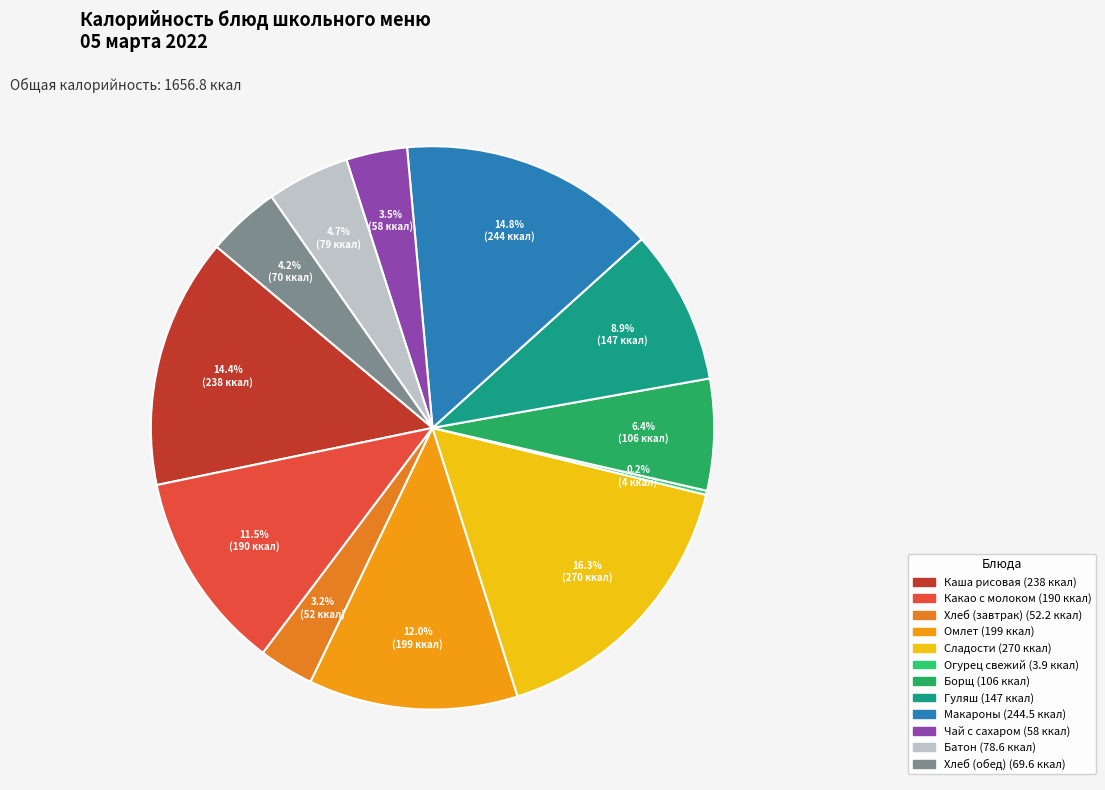

Which slice is the smallest?

огурец свежий